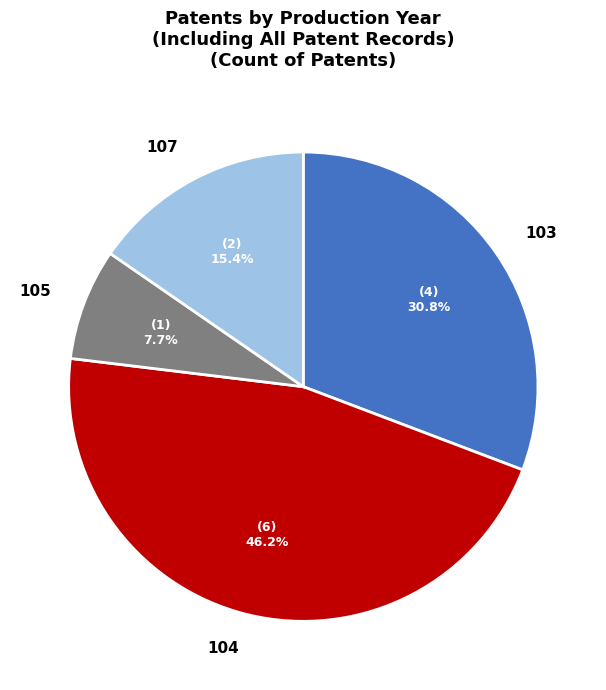

To the nearest percent, what portion does 104 represent?

46%